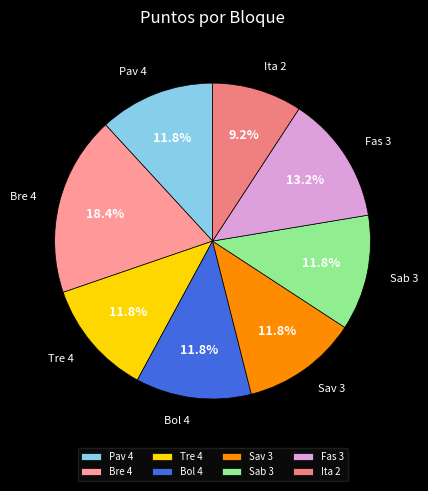

Which category has the smallest portion of the pie?

Ita 2